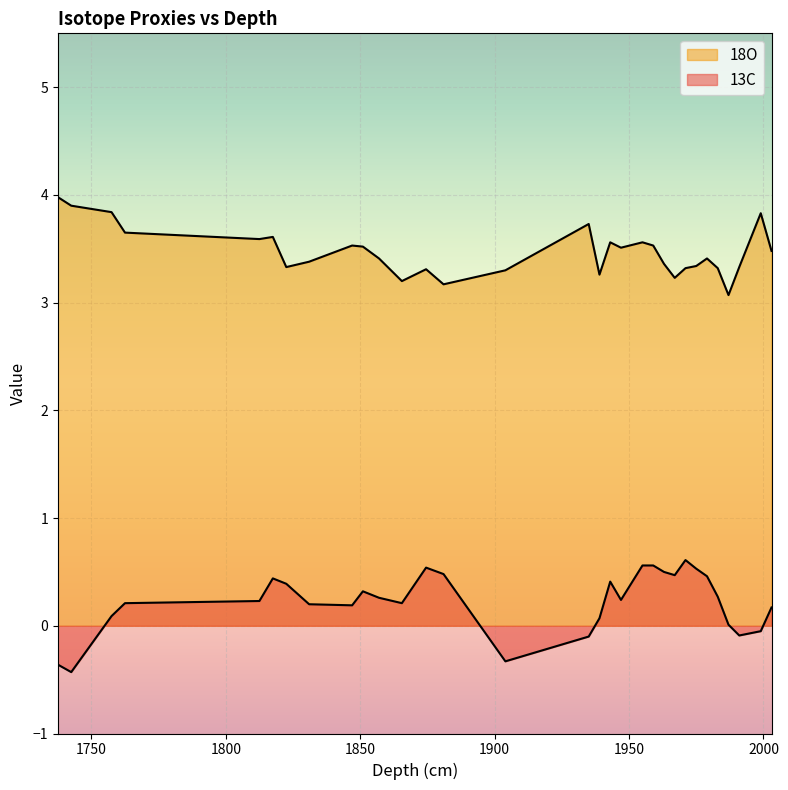

What is the difference between the 13C values at 1874.5 and 1987.0?

0.5